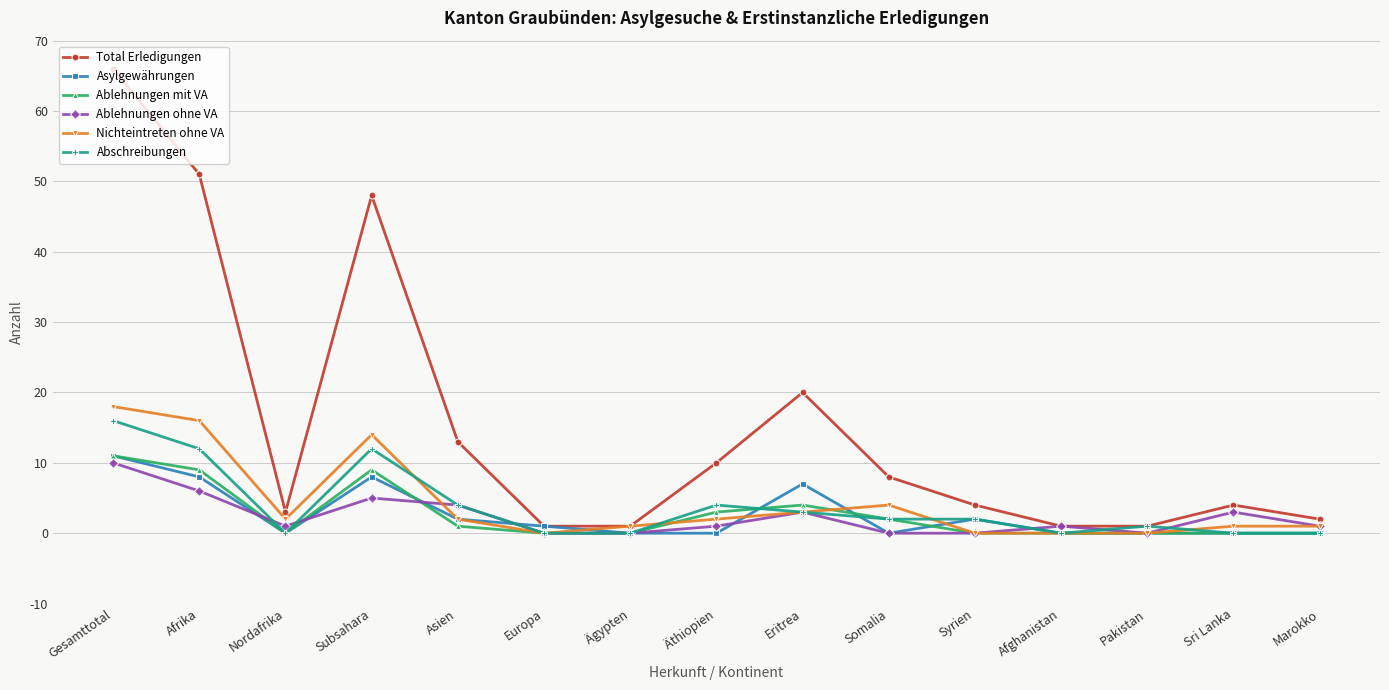

Which series has the largest range (max minus min)?

Total Erledigungen